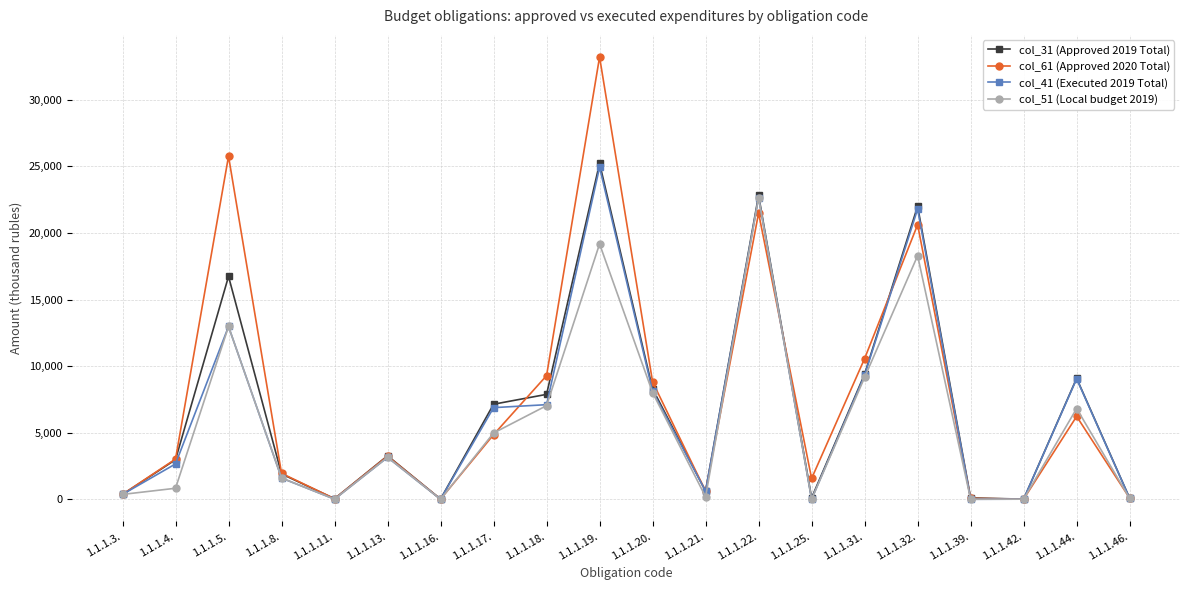

At which label does col_51 (Local budget 2019) reach its peak?

1.1.1.22.